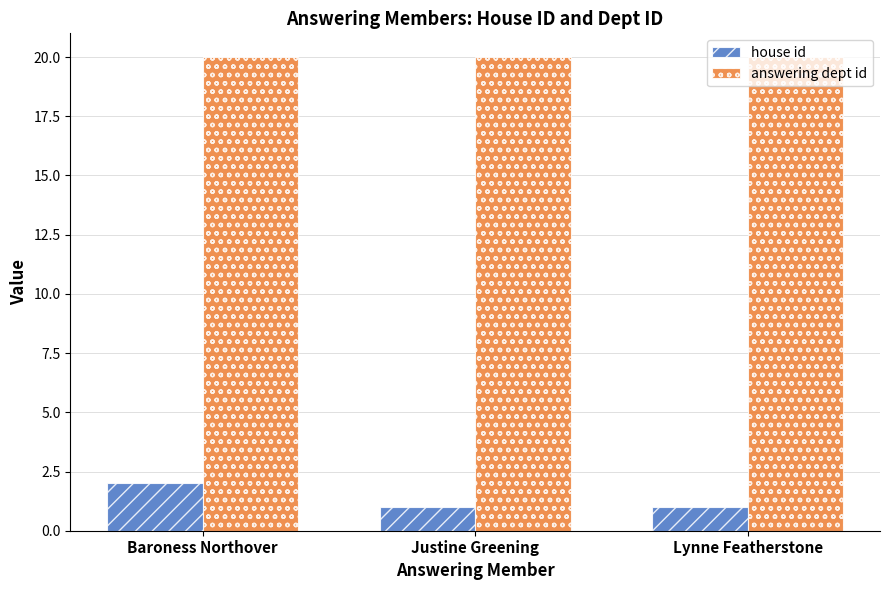

What is the lowest value of the answering dept id series?

20